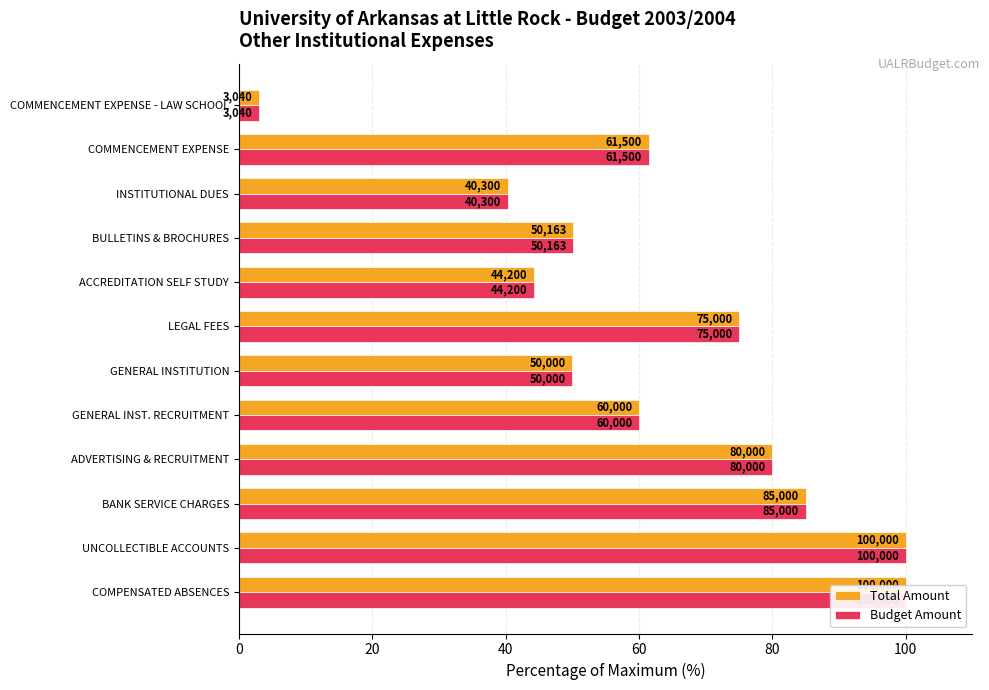

Is it true that Total Amount equals 60.0 at GENERAL INST. RECRUITMENT?

True